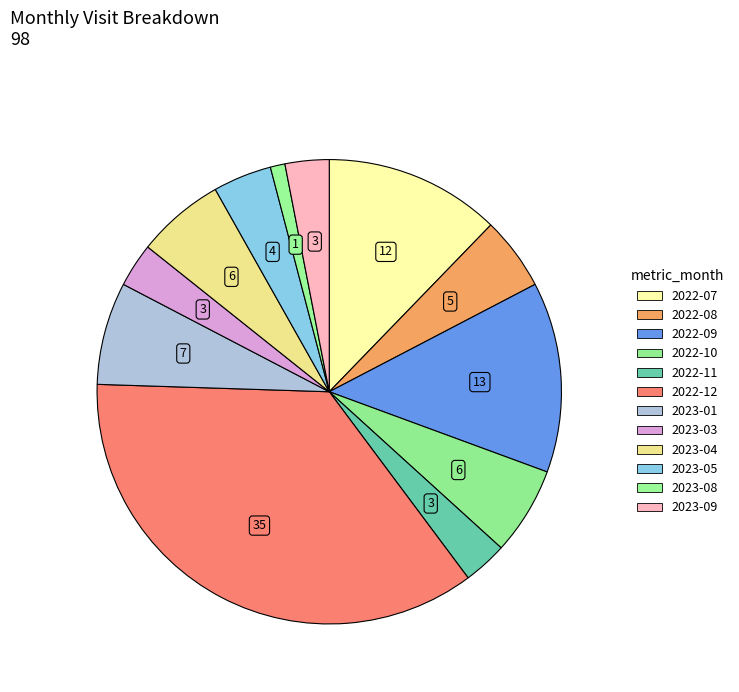

The 2023-08 slice represents 11% of the pie. True or false?

False